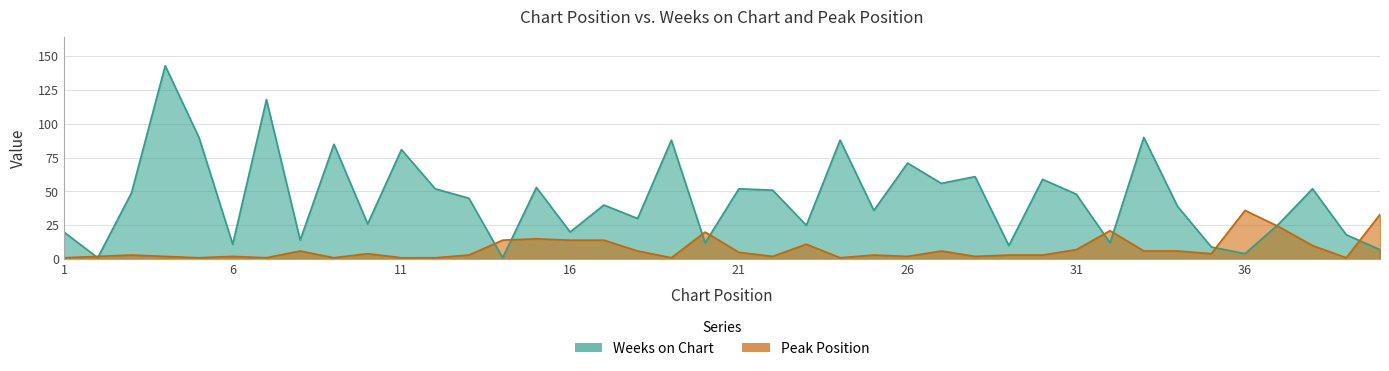

How many data points in Weeks on Chart are less than 45?

20